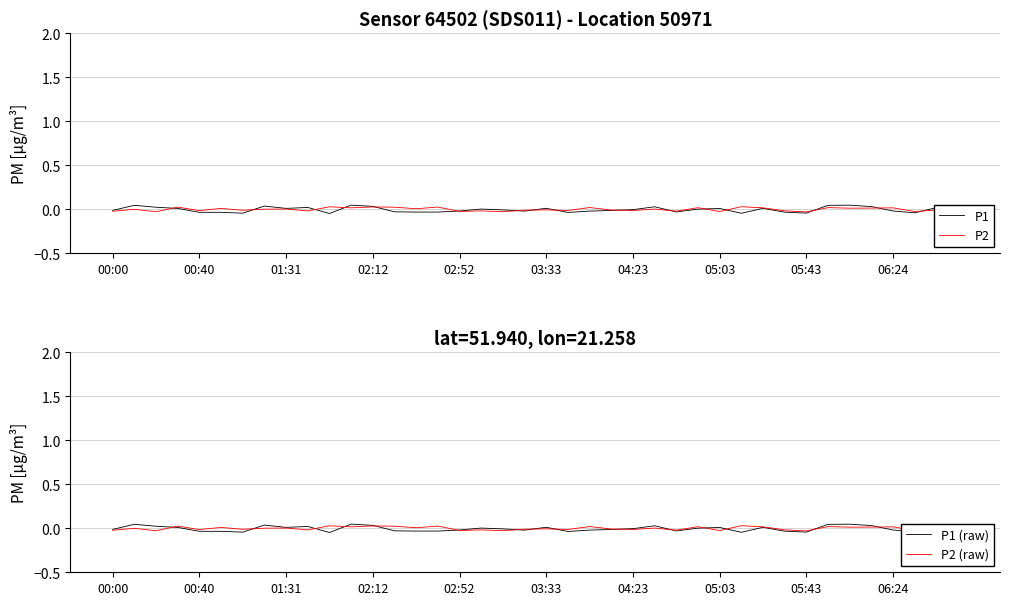

How many values in the P2 (raw) series are below 0?

21